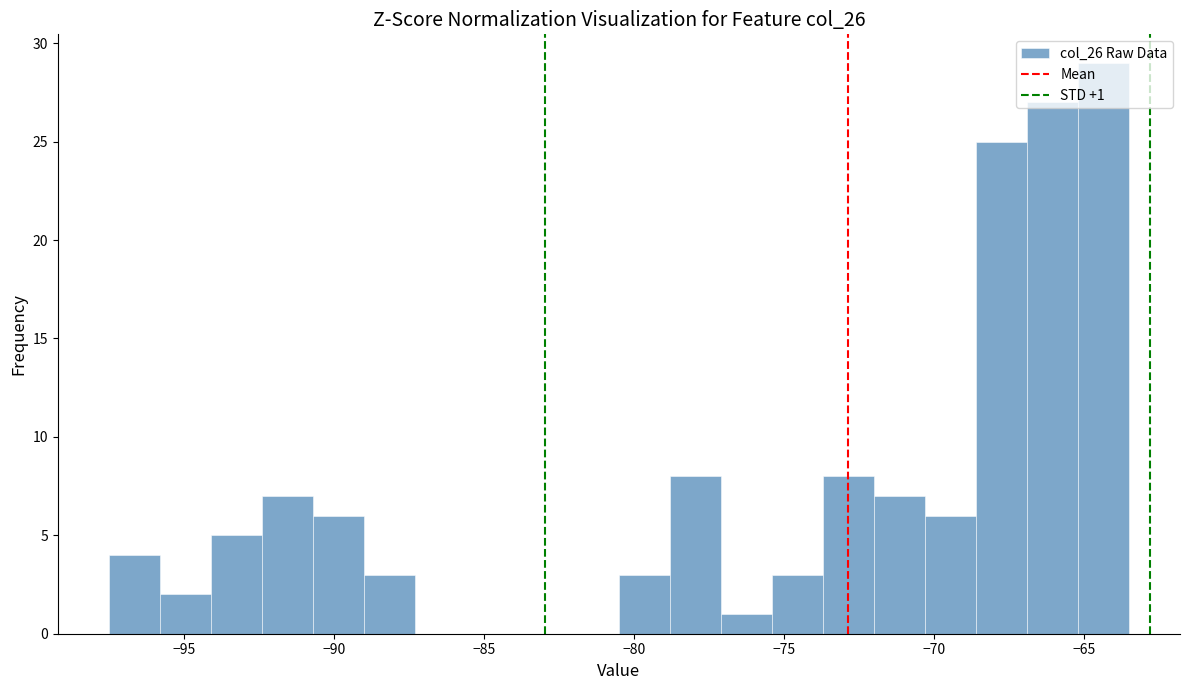

Read against the x-axis, roughly where is the centre of the tallest bar?

-64.5